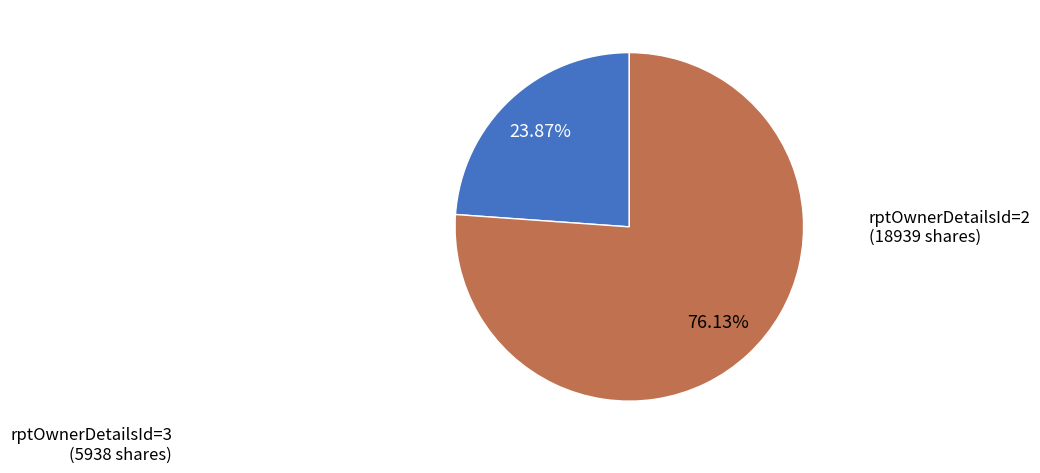

Does any single category account for the majority?

Yes